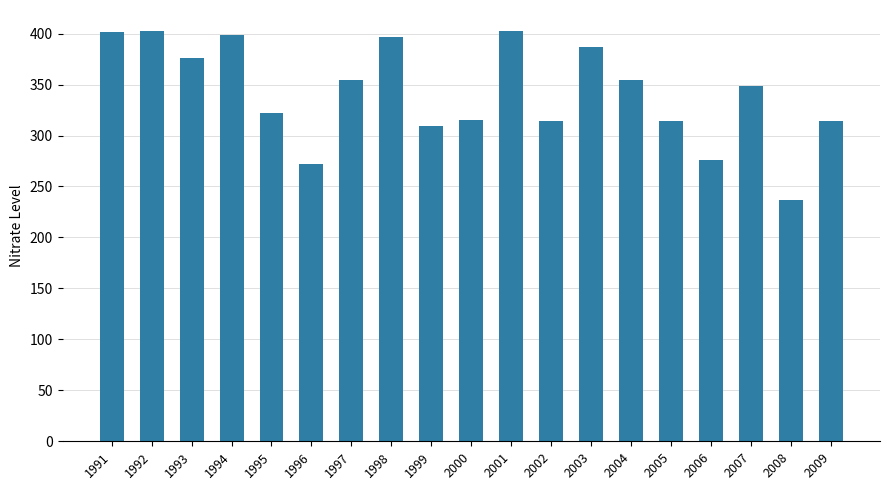

How many distinct data groups are displayed?

1